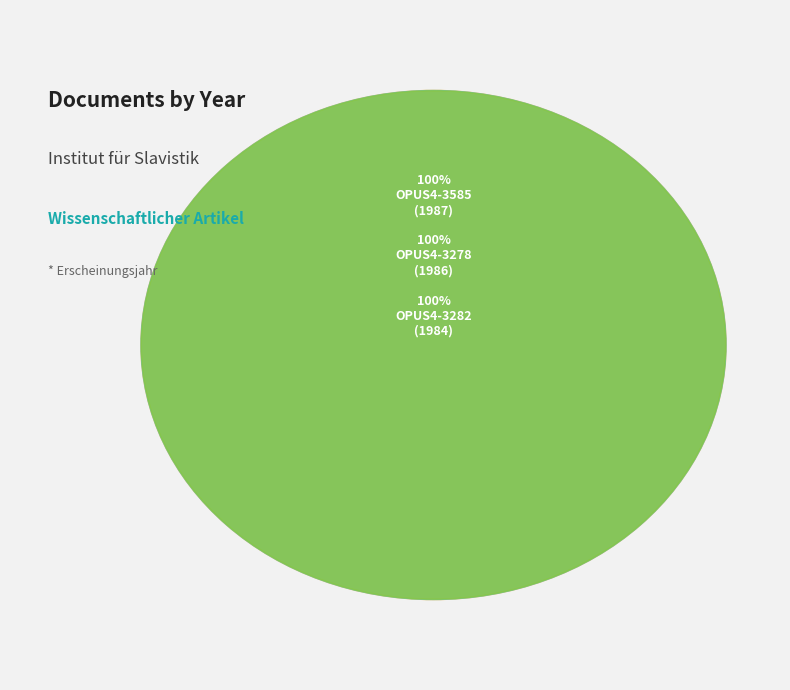

Count the number of slices in the pie.

3